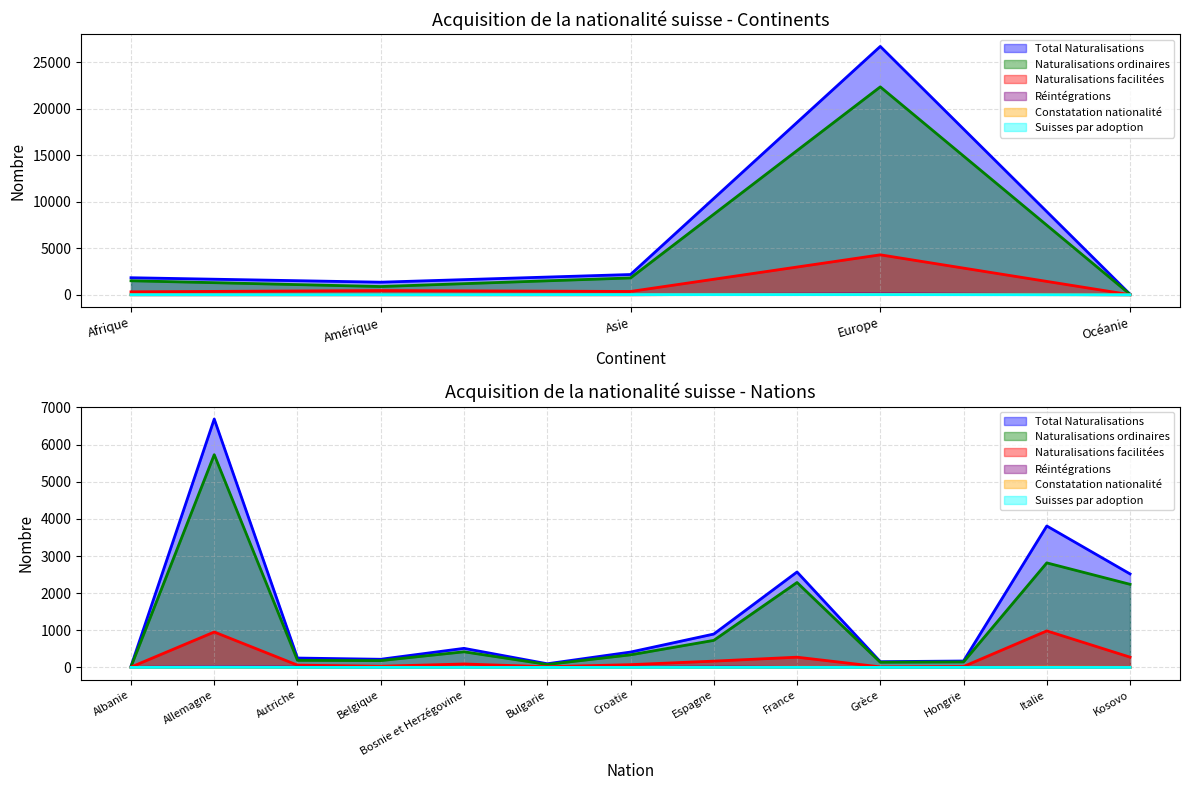

How many intersections are there between Constatation nationalité and Réintégrations?

6